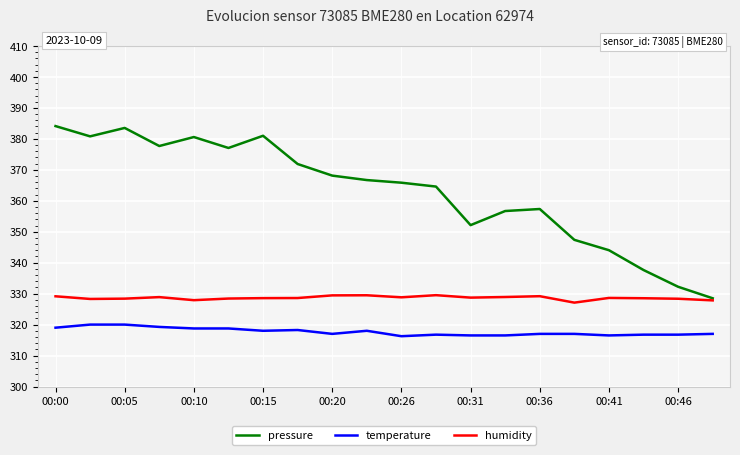

Which series has the largest total across all categories?

pressure